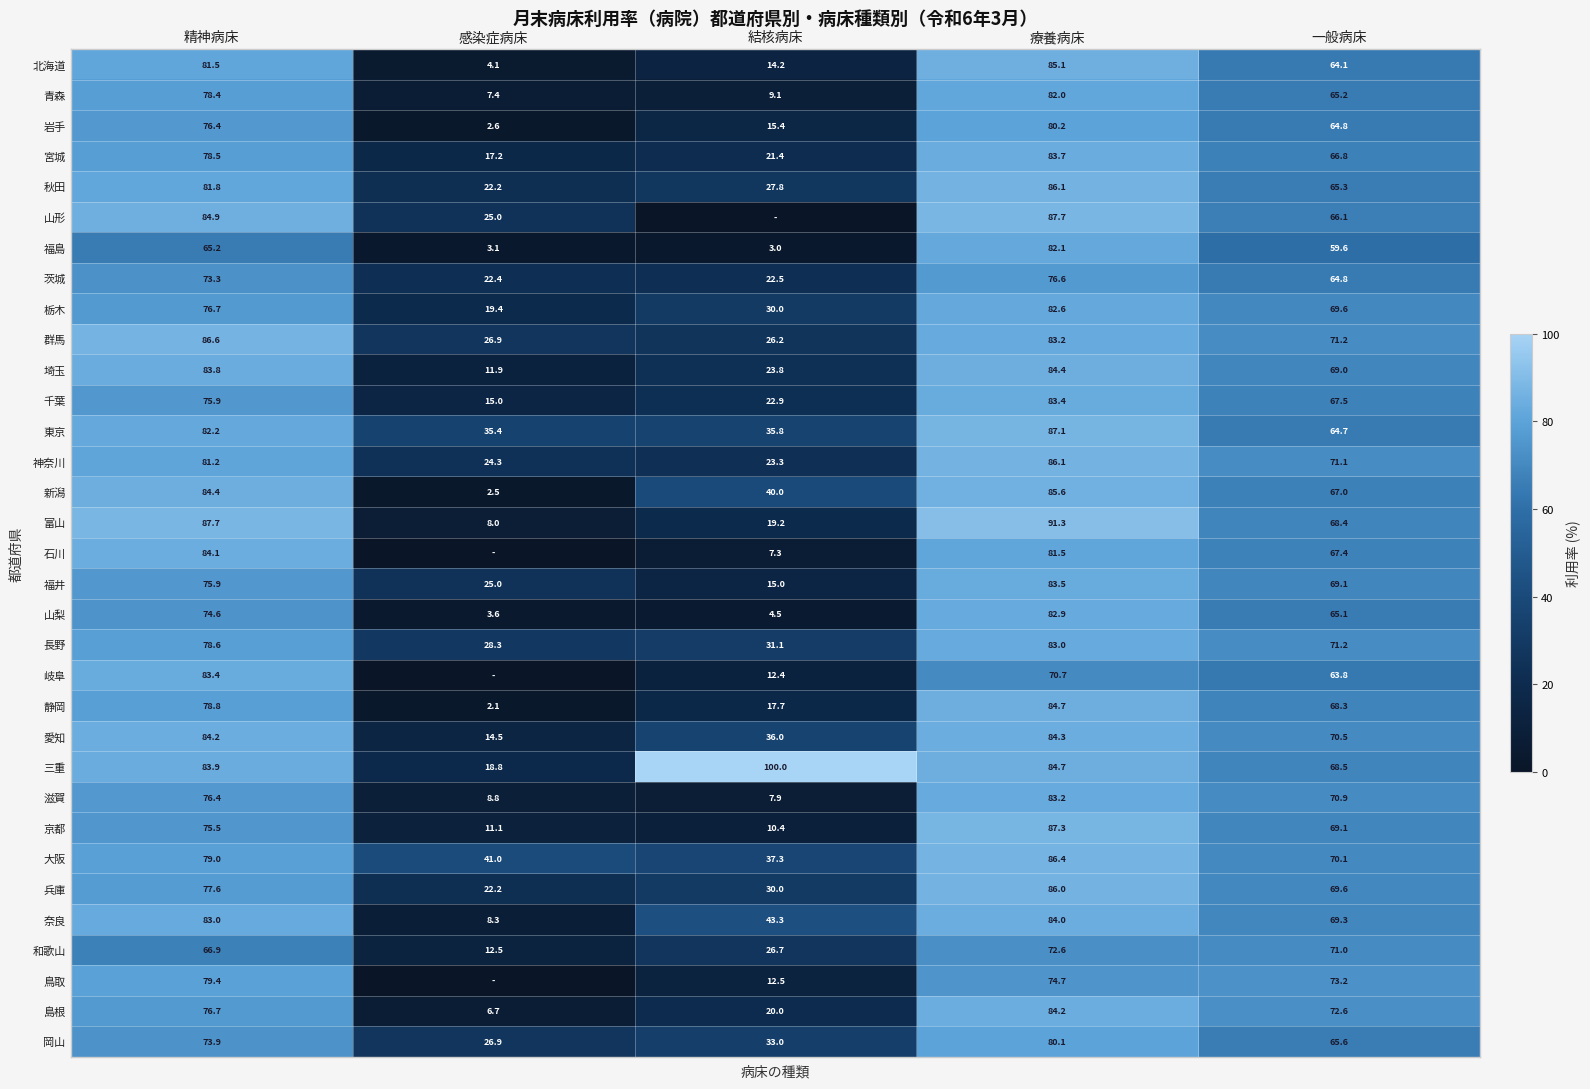

What is the spread (max minus min) of values at 療養病床?

20.6